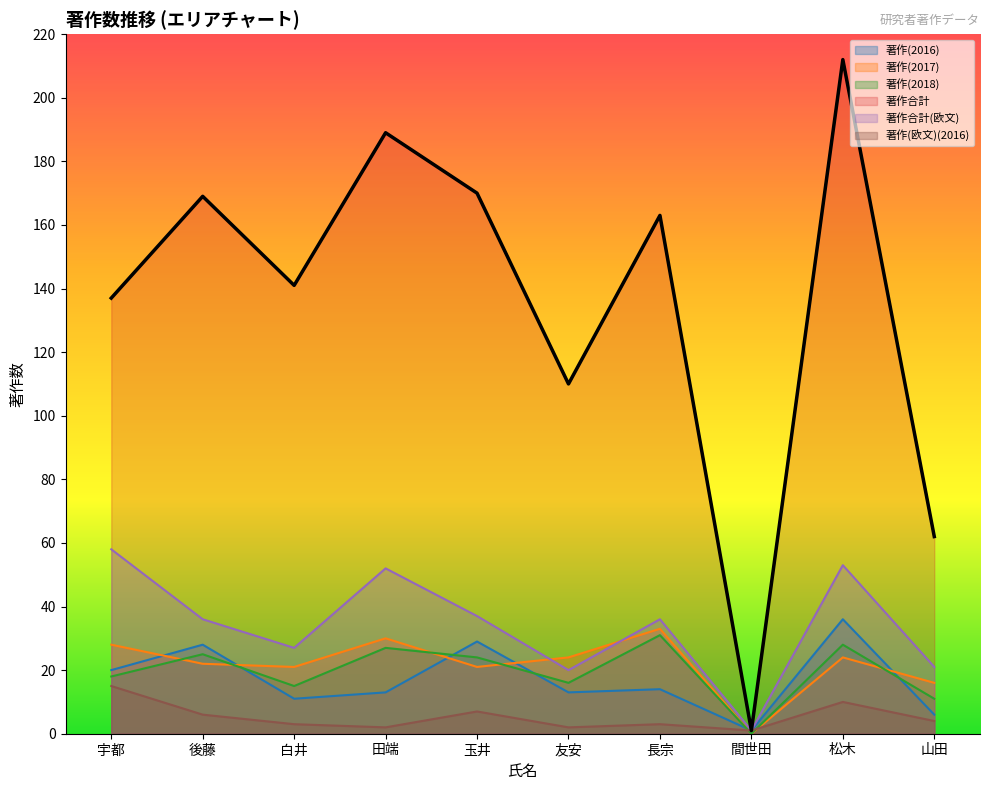

Which series changed the most between 長宗 and 間世田?

著作合計